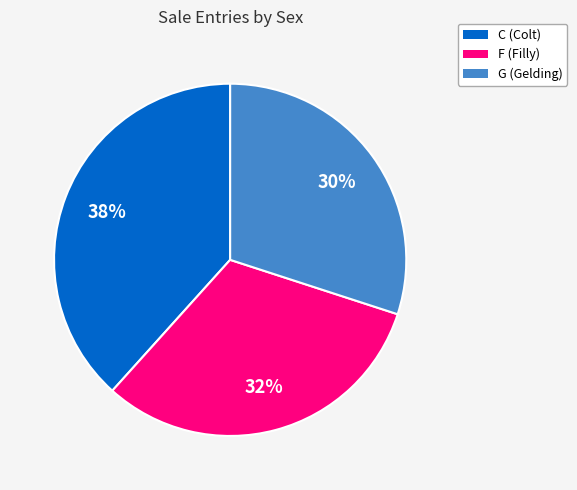

Count the number of slices in the pie.

3